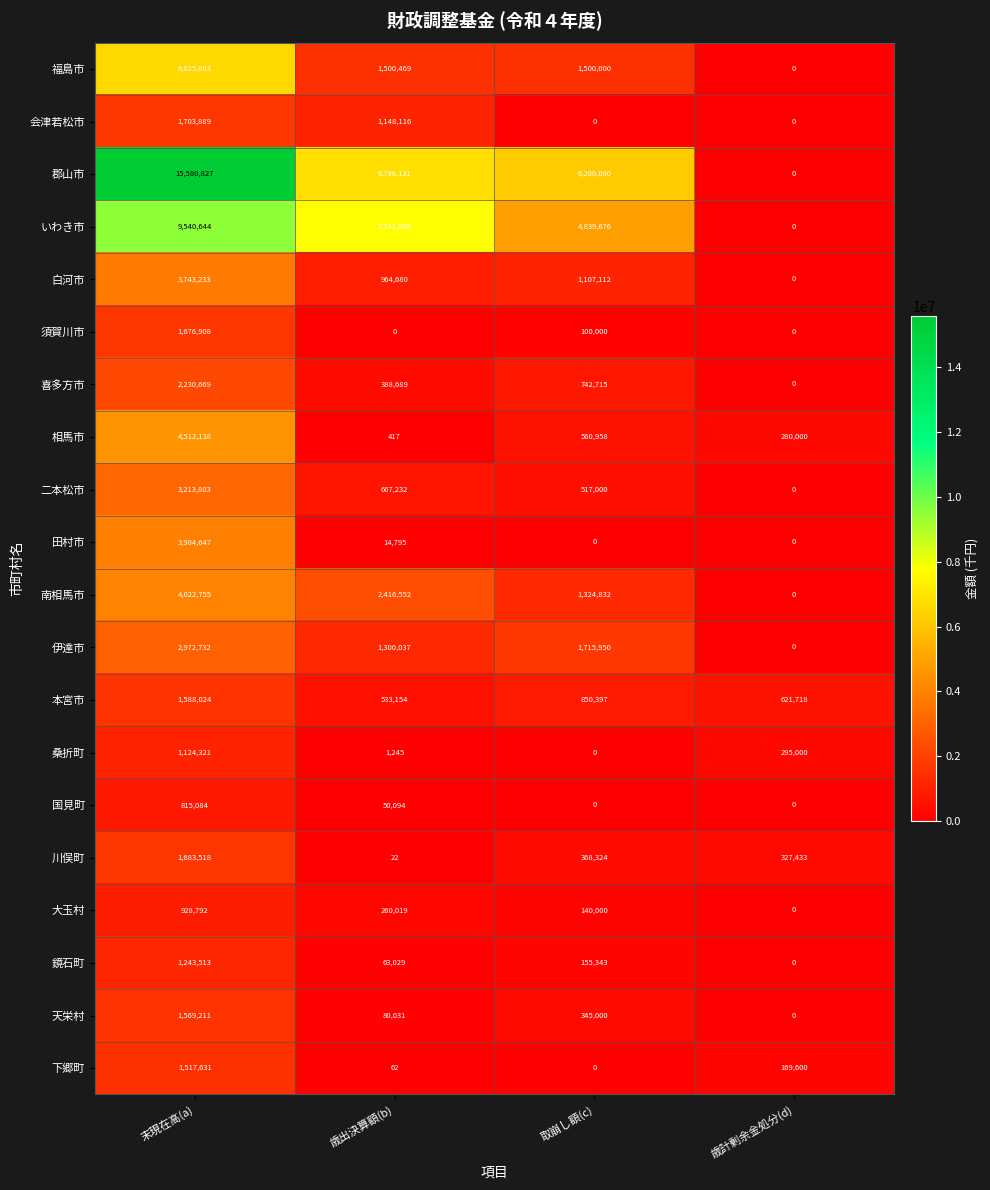

What is the spread (max minus min) of values at 末現在高(a)?

14765743